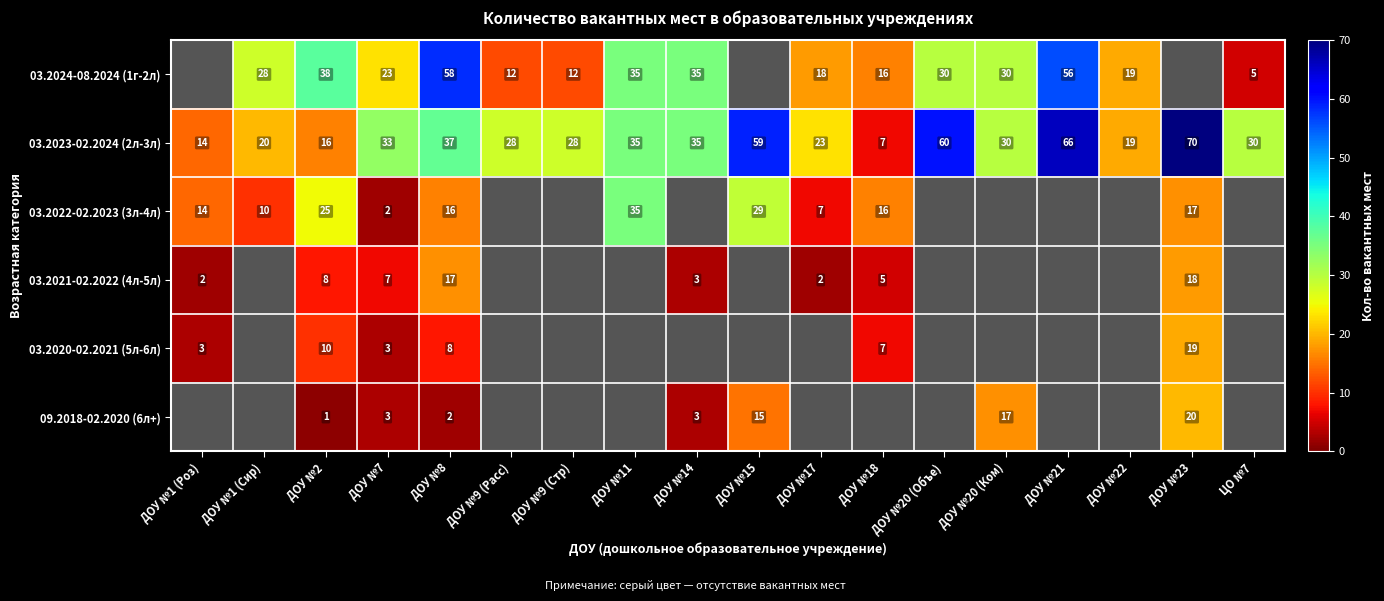

How many data points does each series have?

18